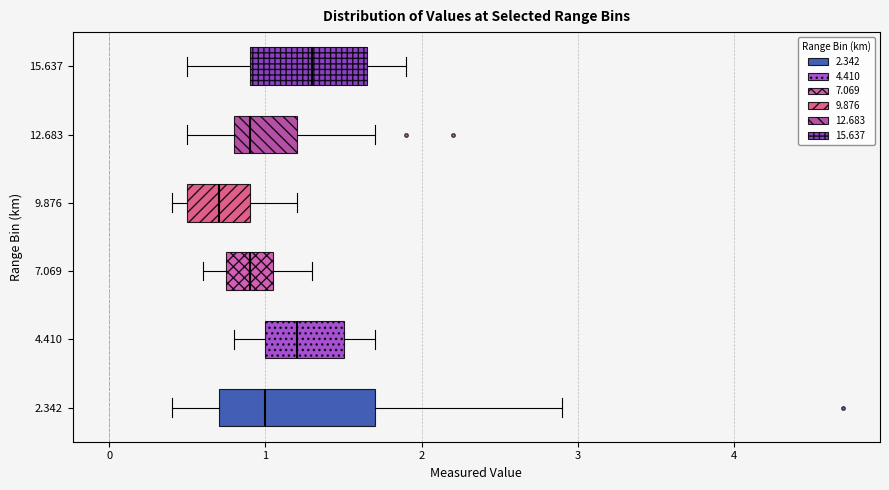

Reading bottom to top, transcribe this box plot: for each box, give where its median line is, the range the box spans, and where its two whiskers end, as read against the x-axis. The values are not printed on the chart, so give them approximately, as read against the axis.

2.342: median 1.0, box 0.7 to 1.7, whiskers 0.4 to 2.9
4.410: median 1.2, box 1.0 to 1.5, whiskers 0.8 to 1.7
7.069: median 0.9, box 0.8 to 1.1, whiskers 0.6 to 1.3
9.876: median 0.7, box 0.5 to 0.9, whiskers 0.4 to 1.2
12.683: median 0.9, box 0.8 to 1.2, whiskers 0.5 to 1.7
15.637: median 1.3, box 0.9 to 1.7, whiskers 0.5 to 1.9